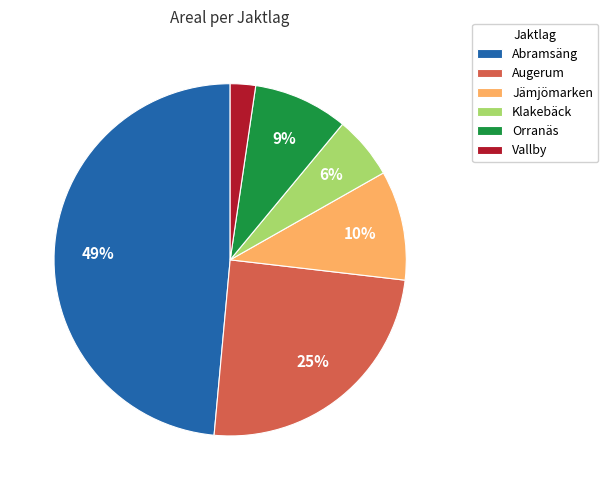

Which slice is the smallest?

Vallby